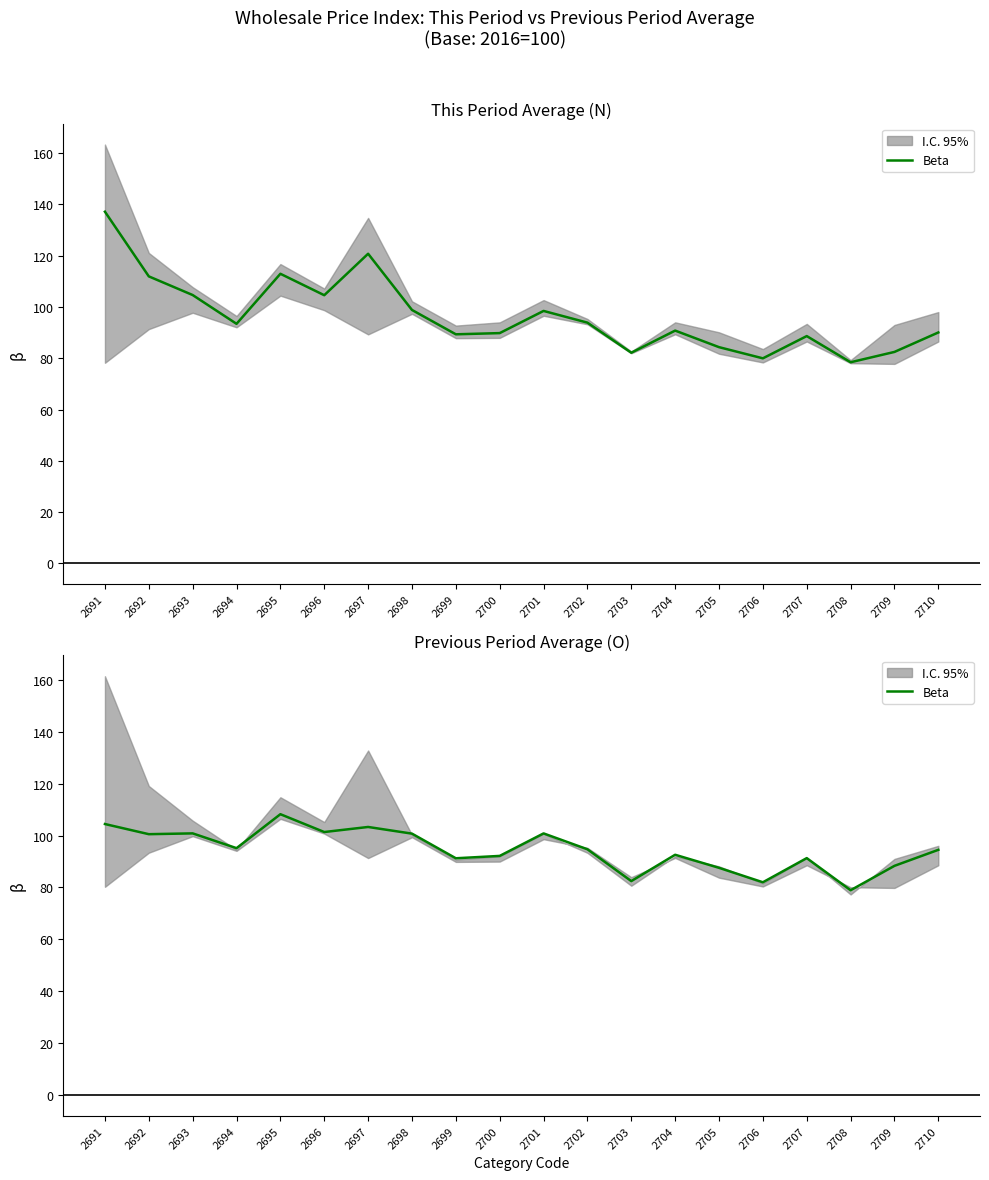

True or false: the data shows 149.0 at 2707.

False